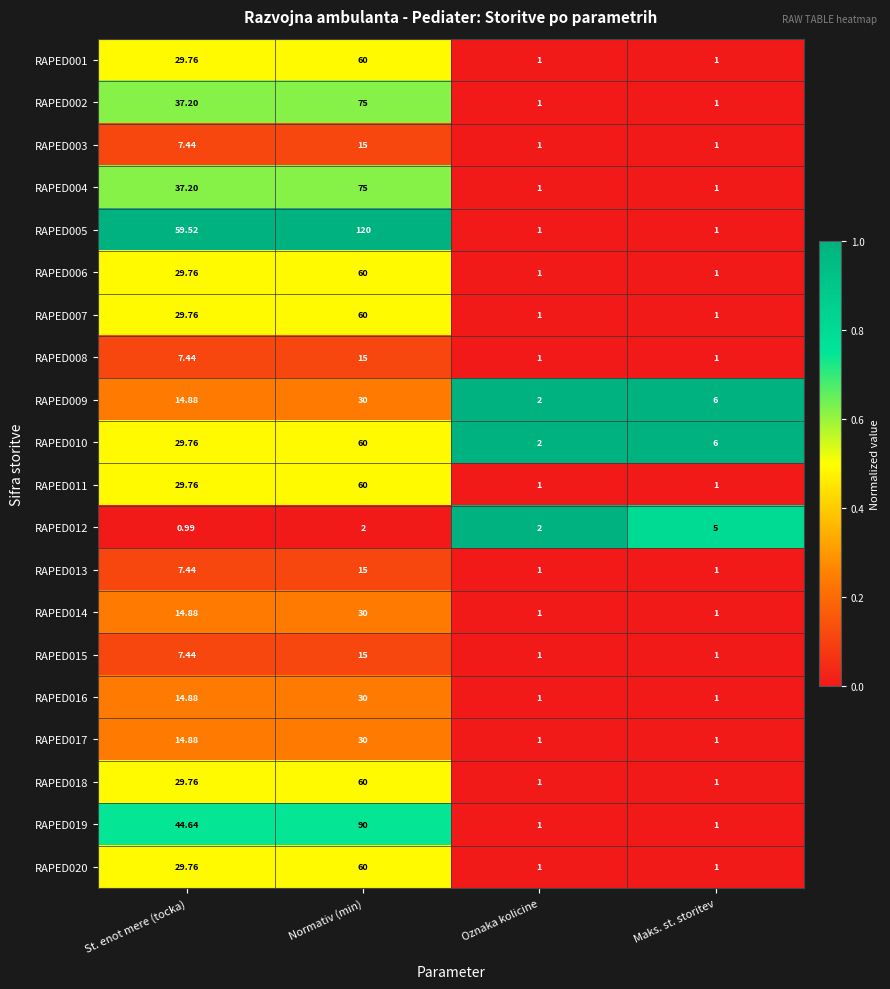

At which label is RAPED001 closest to 30?

St. enot mere (tocka)